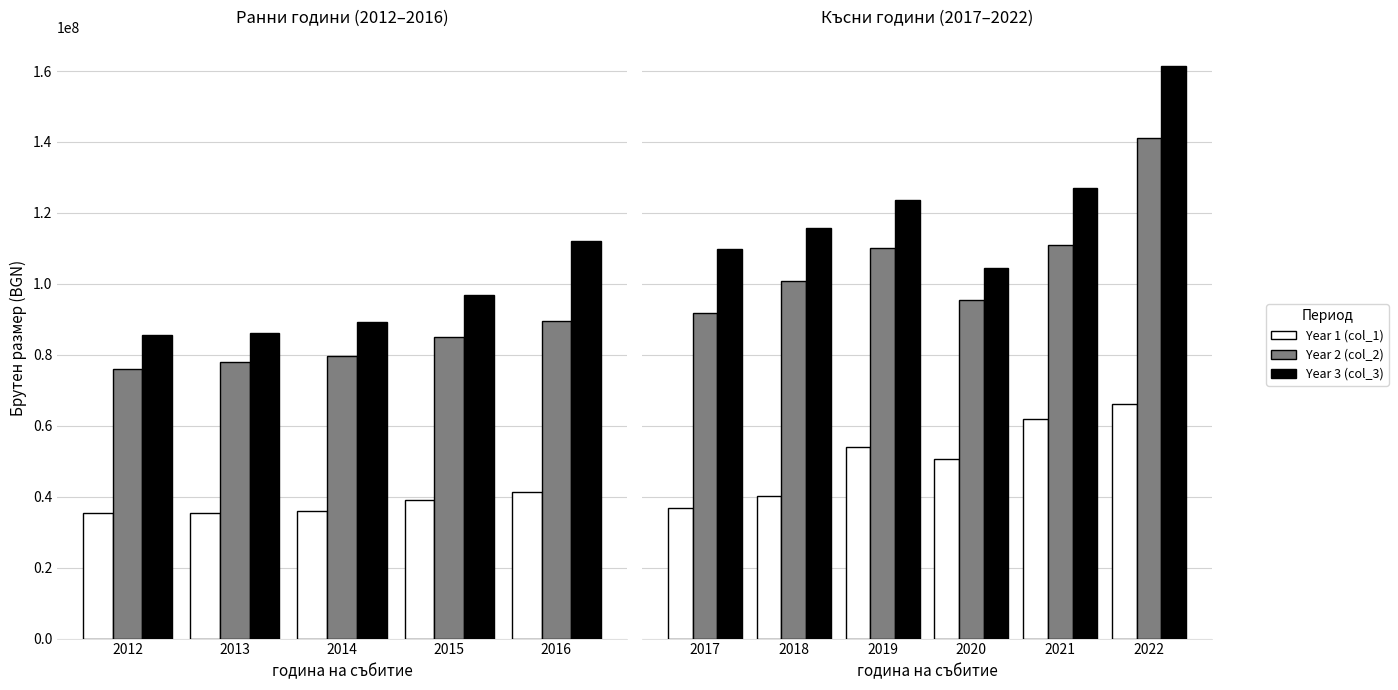

What is the value of the Year 2 (col_2) bar at the 2nd from the left?

100703902.7